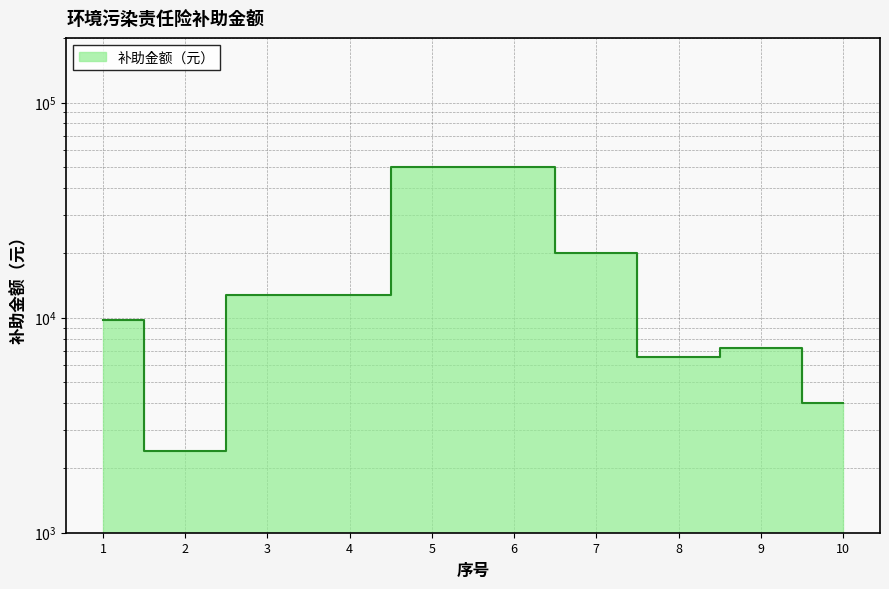

What is the difference between the maximum and minimum values?

47600